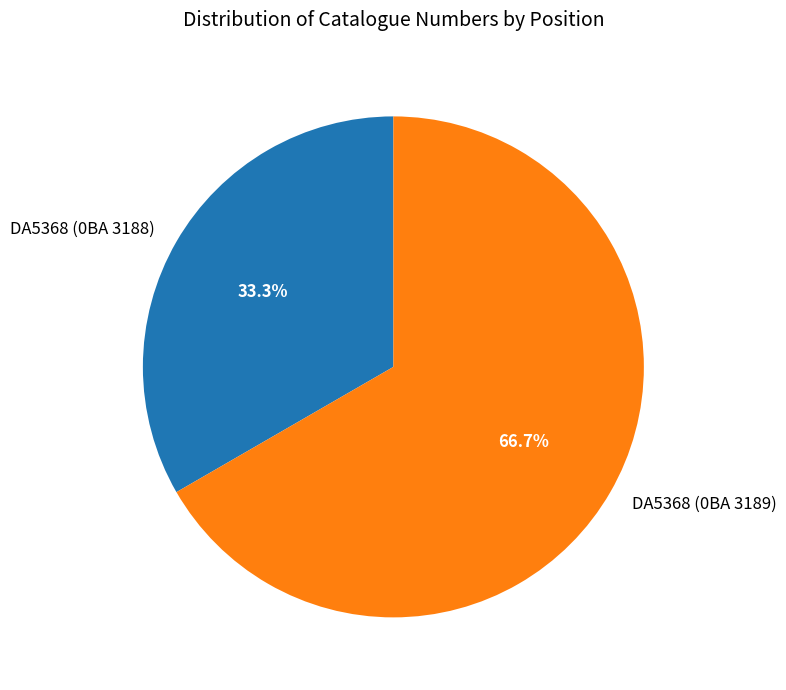

Does DA5368 (0BA 3188) account for over 50% of the chart?

No